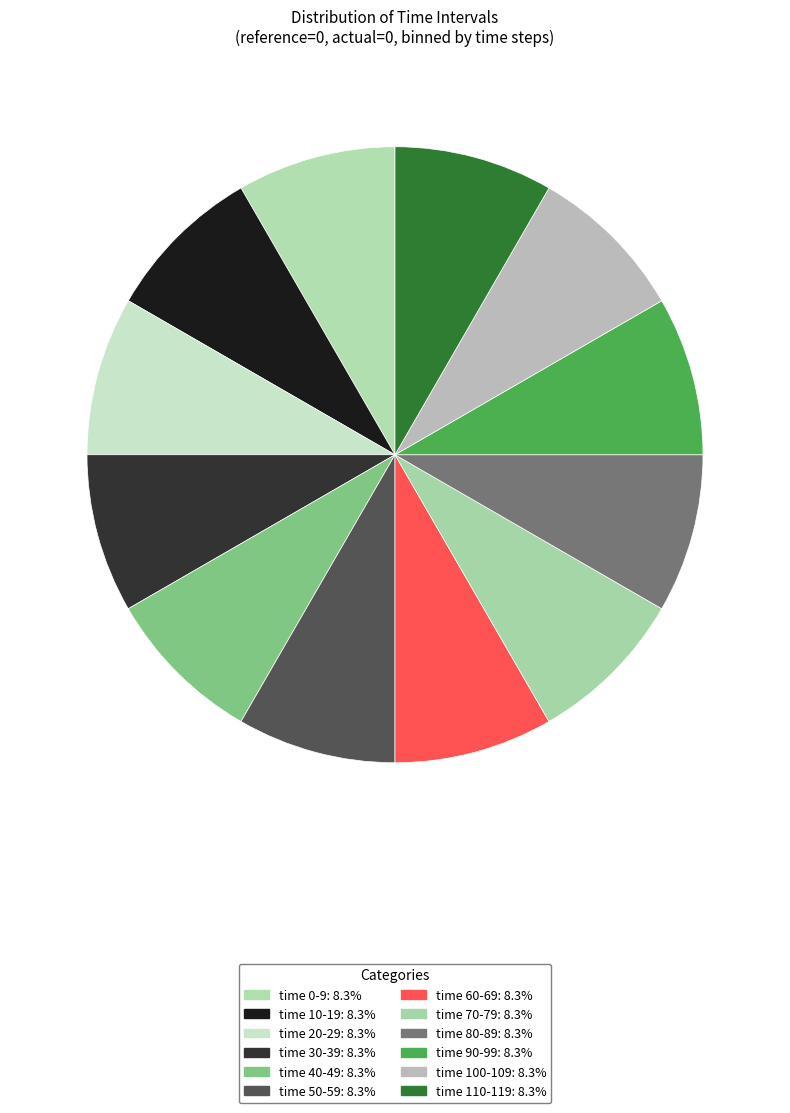

How many segments does this pie chart have?

12